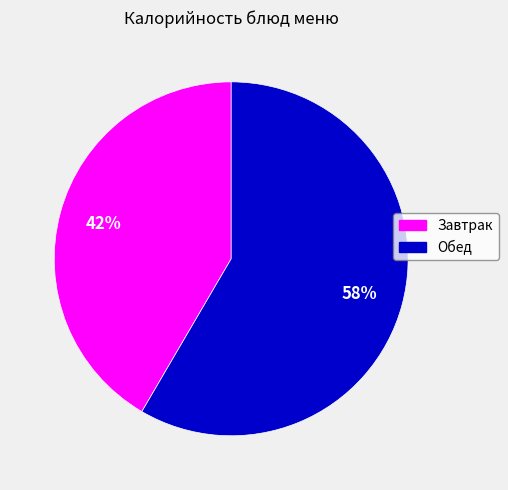

Is there a majority slice in this chart?

Yes